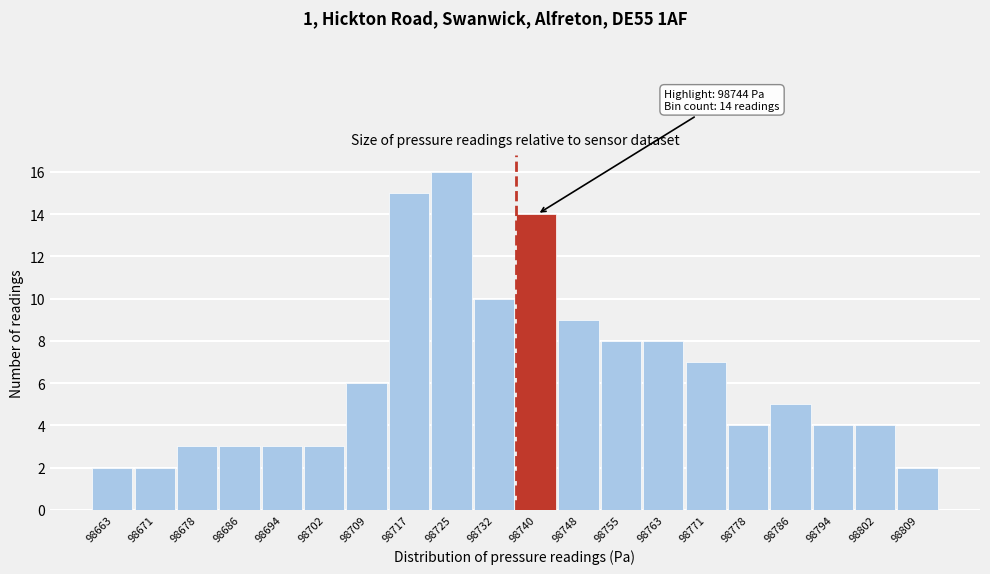

Reading left to right, transcribe all the data shown in this chart.

98663=2	98671=2	98678=3	98686=3	98694=3	98702=3	98709=6	98717=15	98725=16	98732=10	98740=14	98748=9	98755=8	98763=8	98771=7	98778=4	98786=5	98794=4	98802=4	98809=2